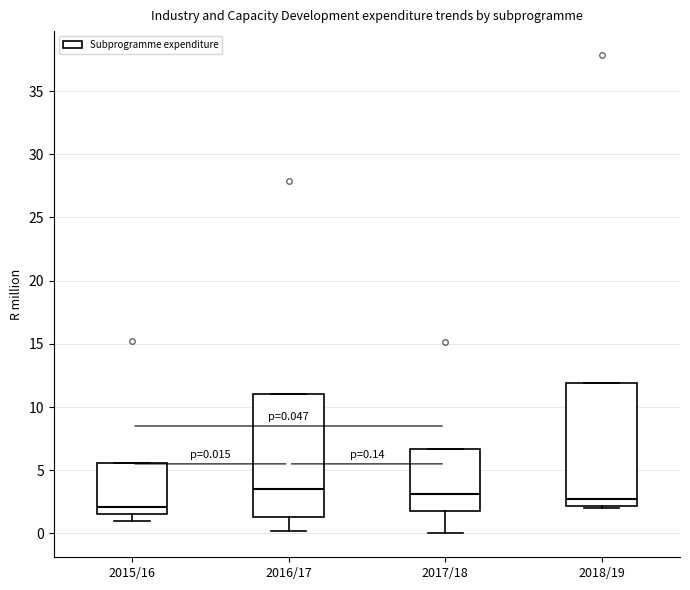

Which box has the lowest median line?

2015/16